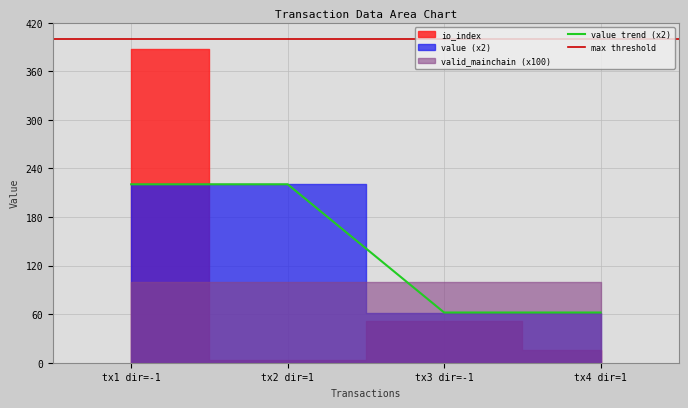

Is it true that valid_mainchain equals 0.7 at 2?

False